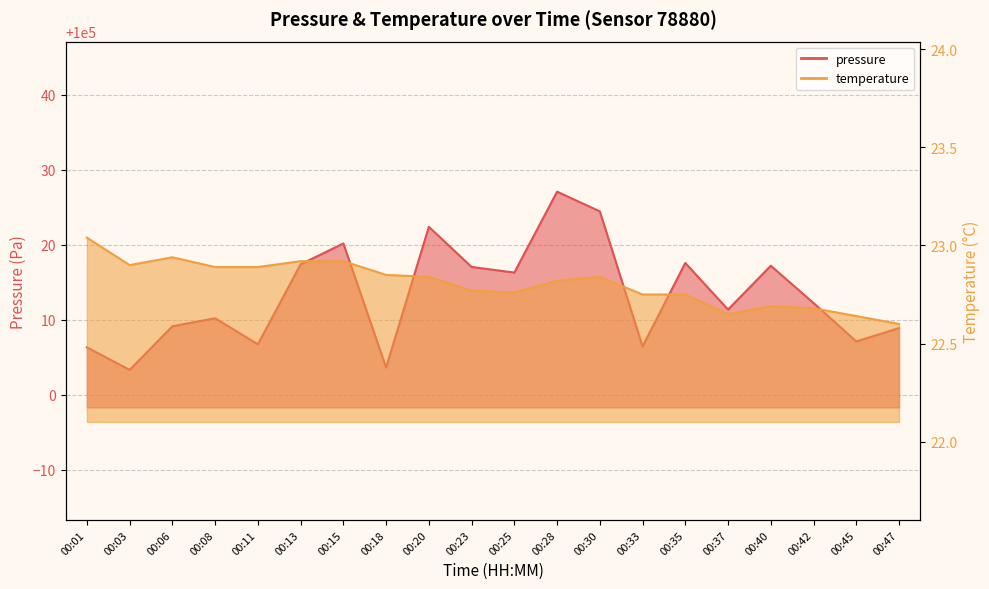

What is the difference between the temperature values at 00:42 and 00:47?

0.1